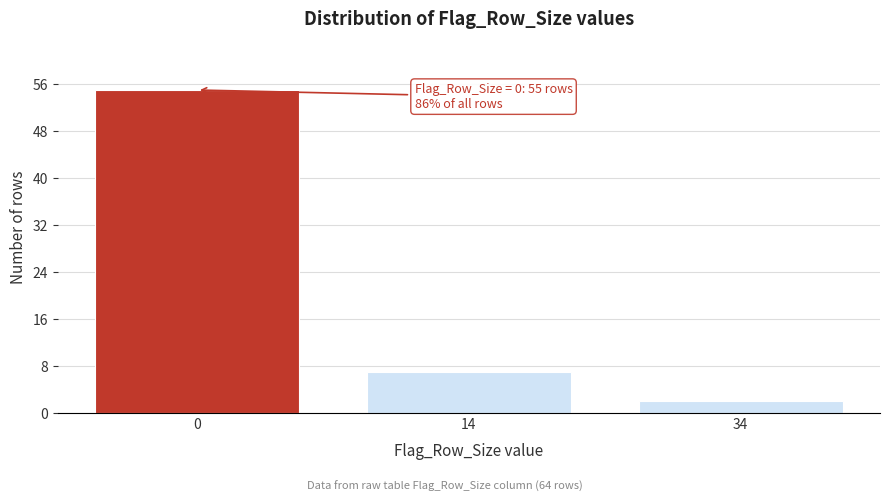

Reading right to left, what are all the values shown in this chart?

34=2	14=7	0=55